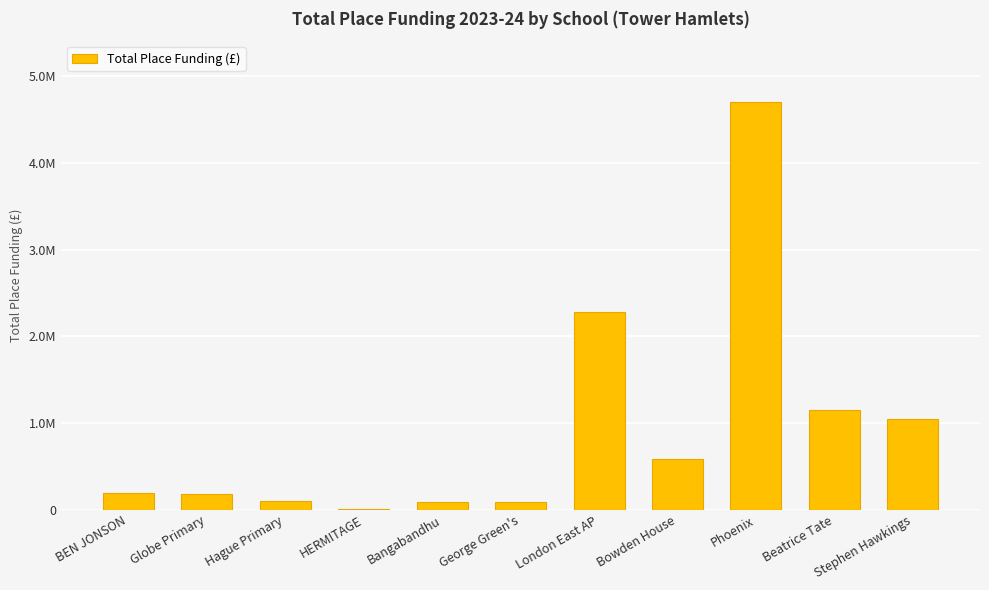

What position from the right is Stephen Hawkings?

1